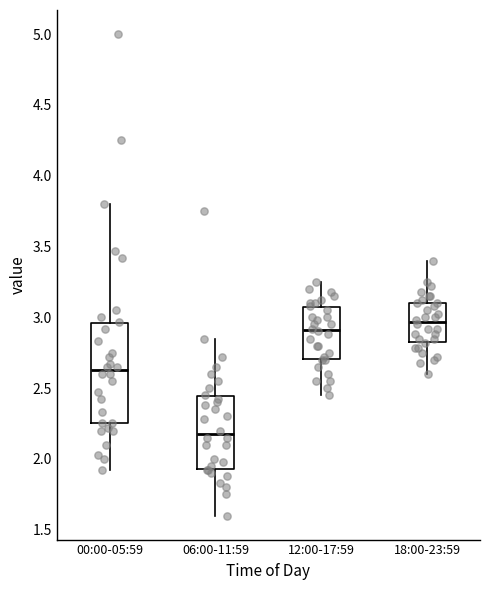

Which box's median line is the lowest?

06:00-11:59